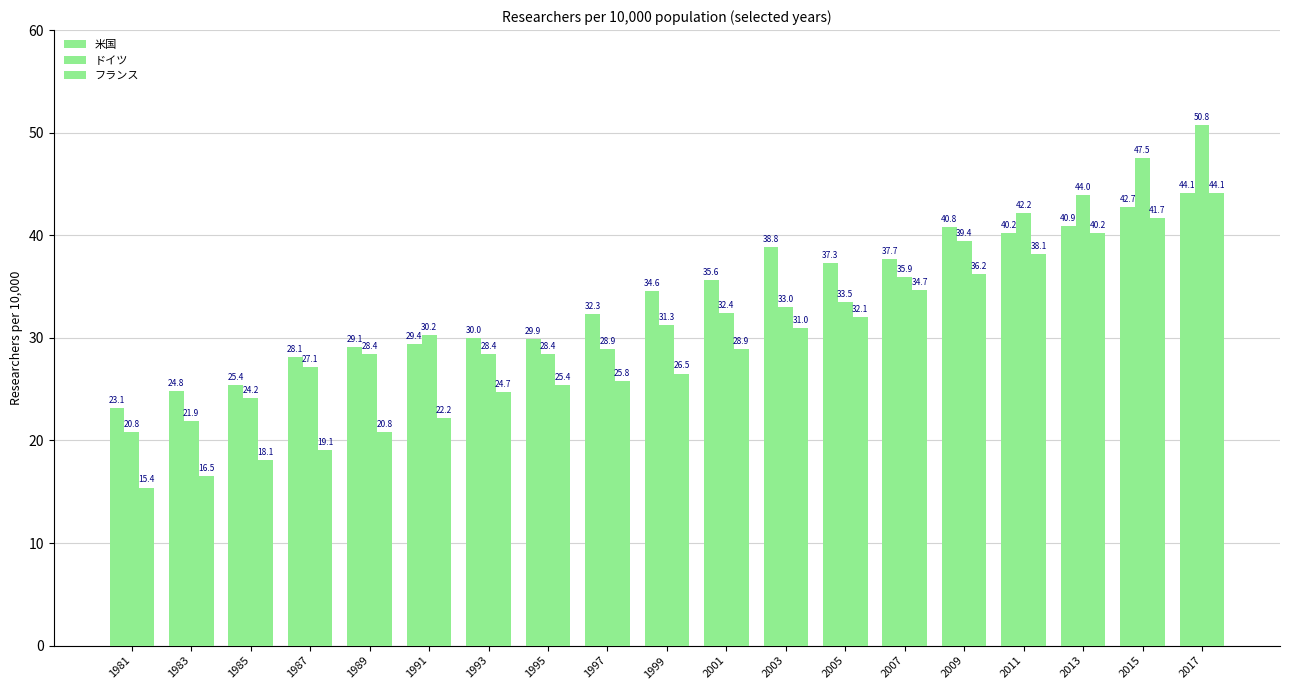

What is the difference between the highest and lowest values at 2017?

6.7